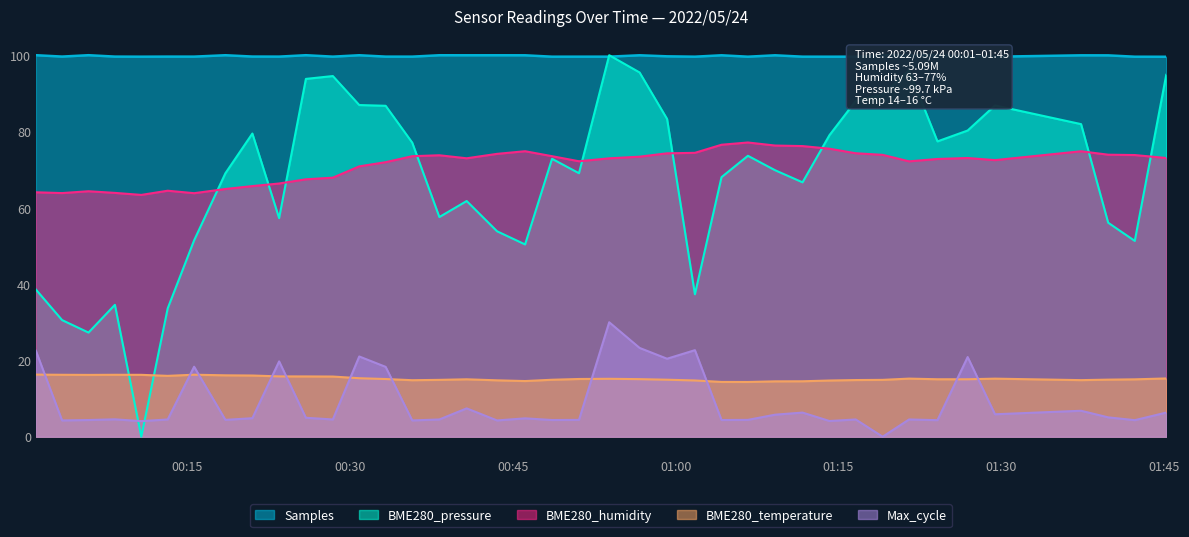

What is the difference between the highest and lowest values at 2022/05/24 00:35:44?

95.4